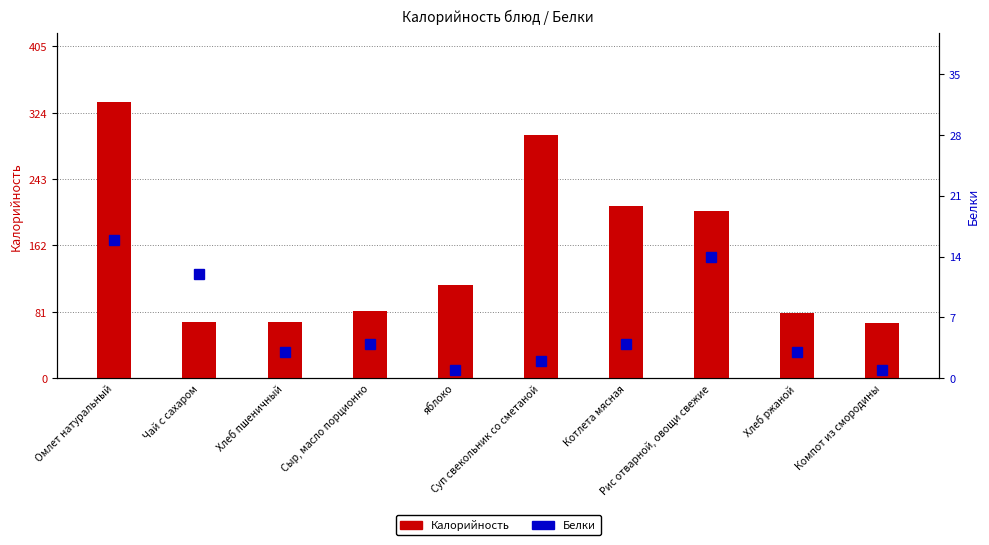

True or false: Калорийность has a value of 69 at Чай с сахаром.

True